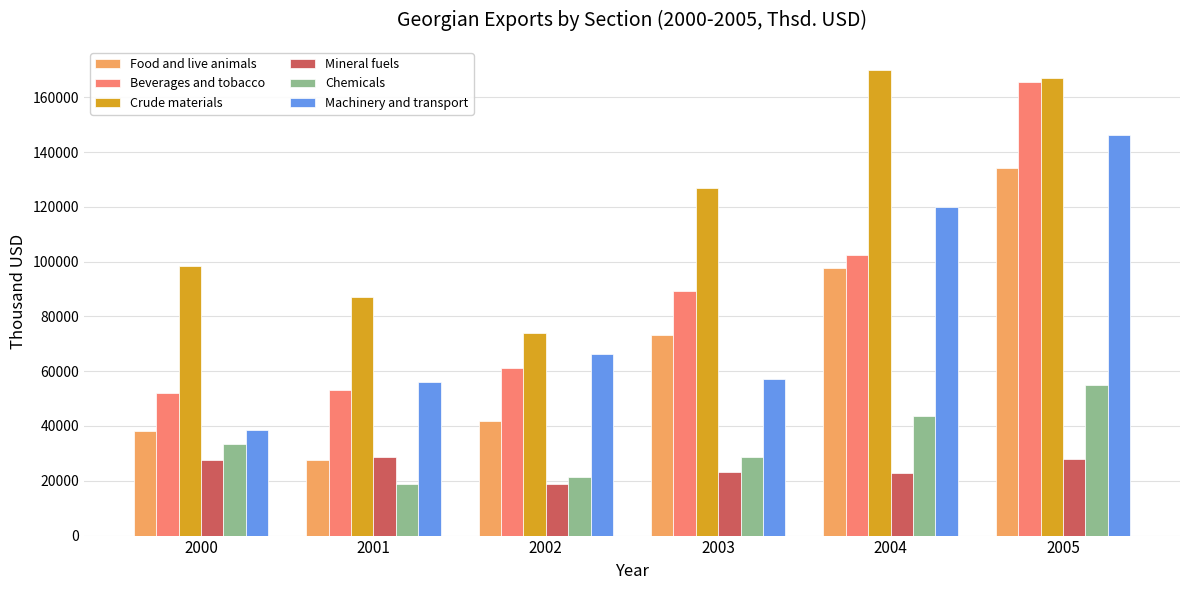

What is the difference between the maximum and minimum values in the Mineral fuels series?

9842.3